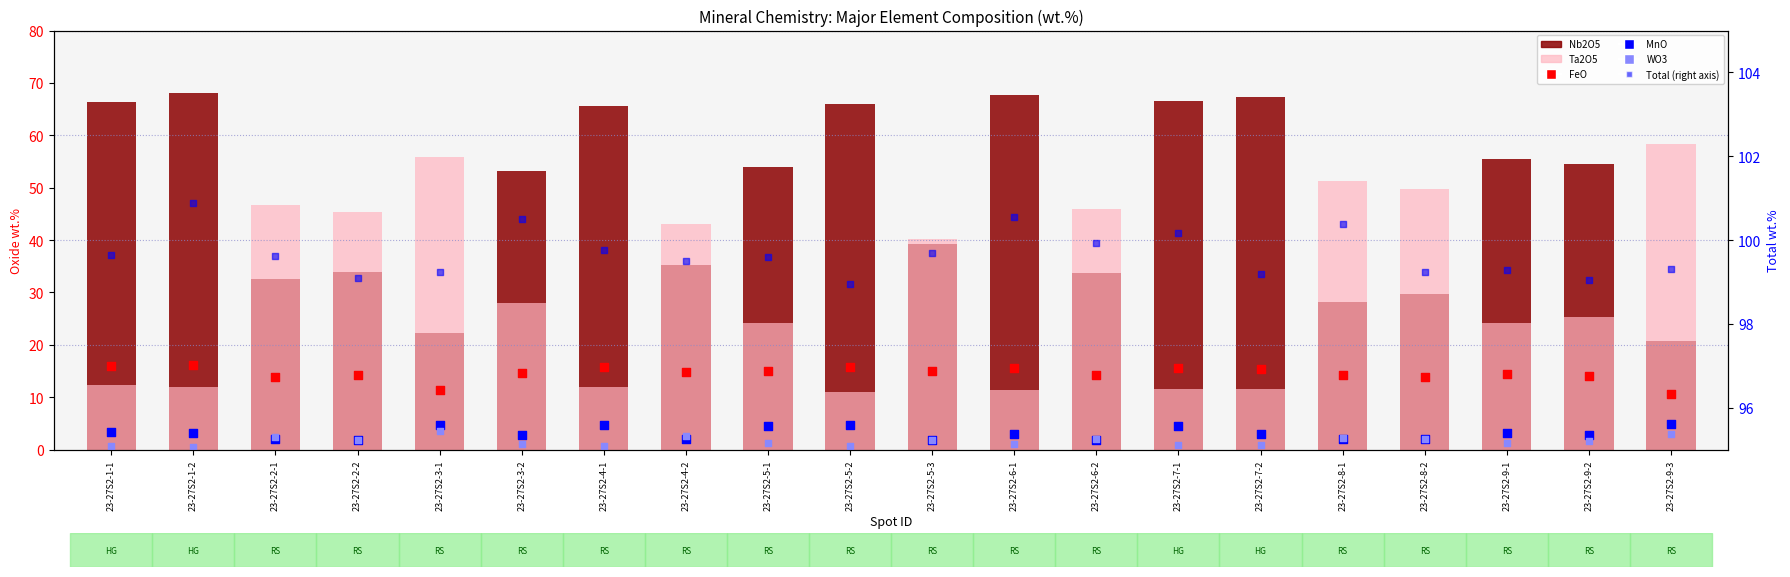

At which category is the sum across all series the highest?

23-27S2-1-2